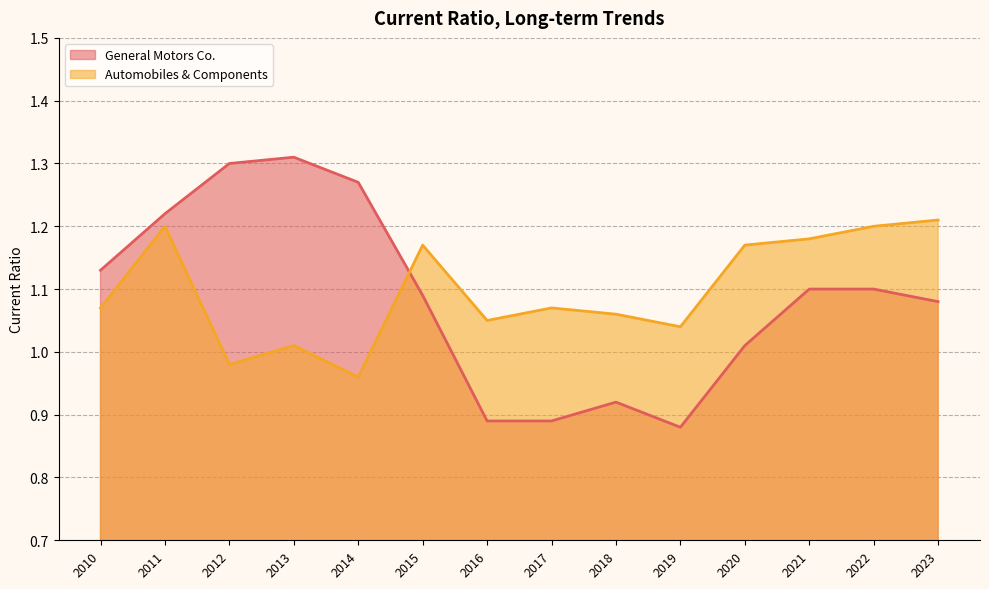

Which series ends up on top after the final intersection of General Motors Co. and Automobiles & Components?

Automobiles & Components